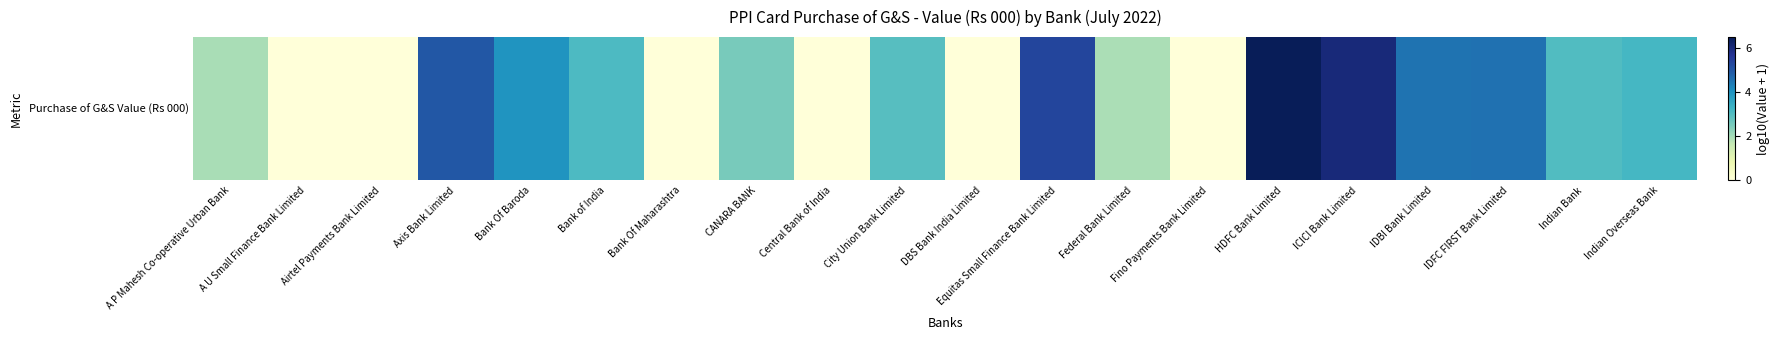

What is the change in value from CANARA BANK to Federal Bank Limited?

-0.6